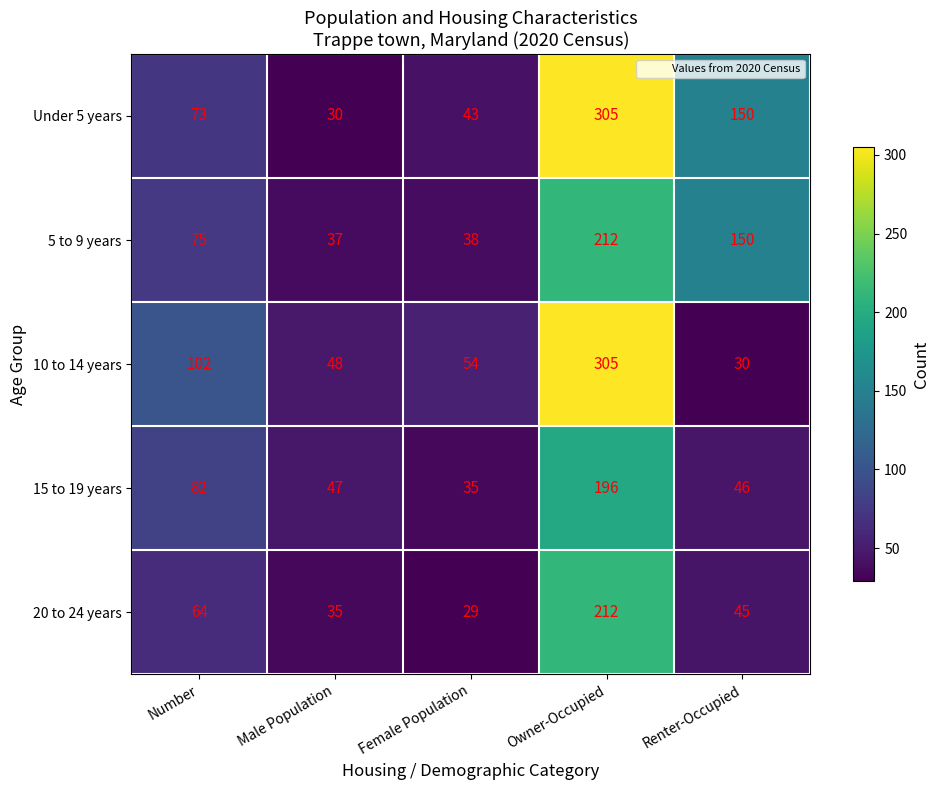

Which series has the largest total across all categories?

Under 5 years